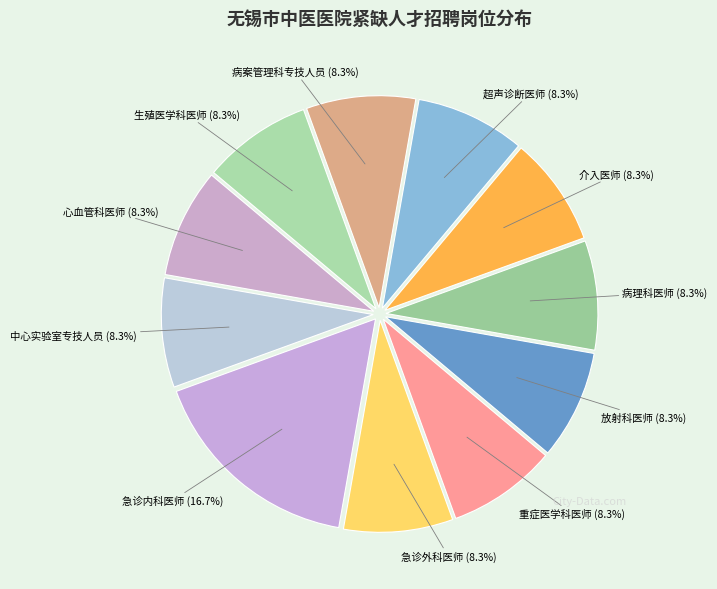

Does 急诊外科医师 represent more than half of the total?

No